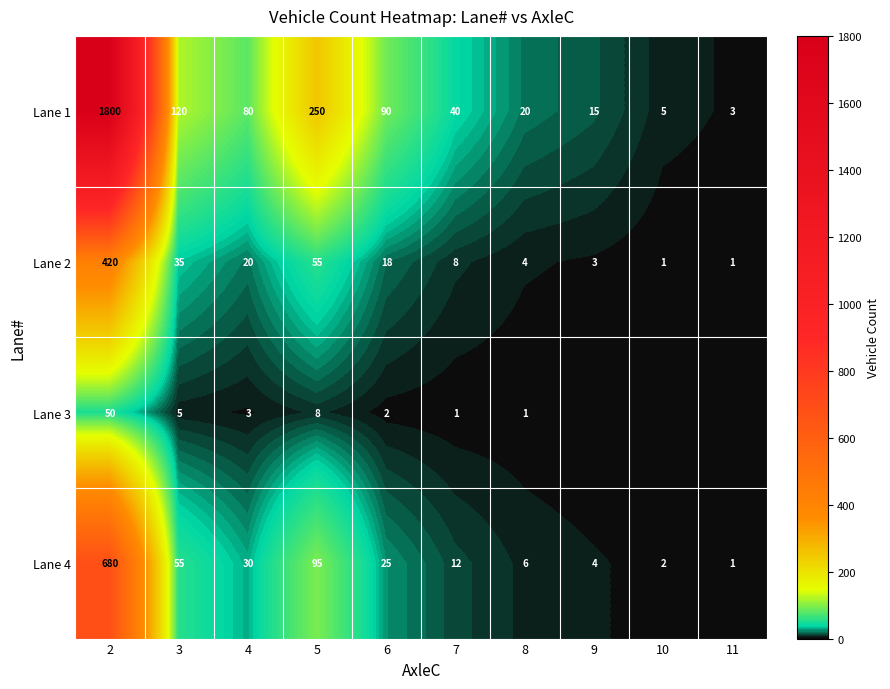

At how many categories does at least one series exceed 1277?

1